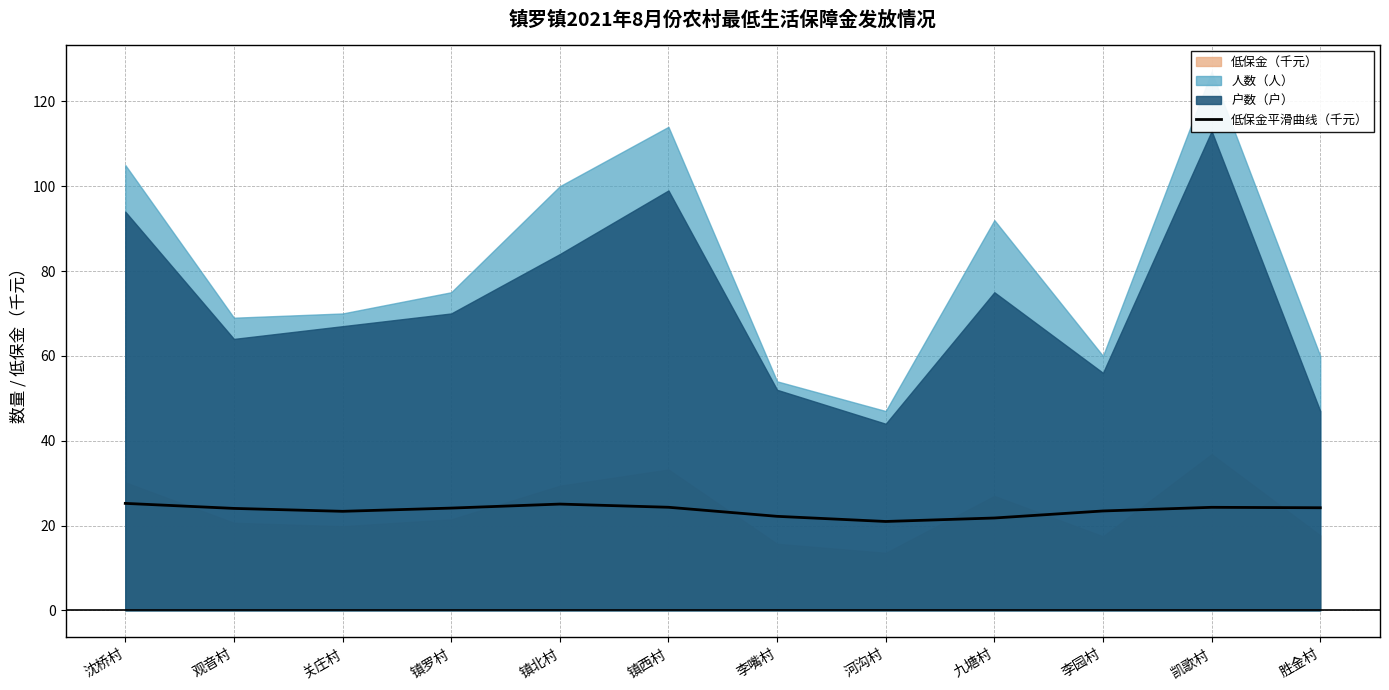

What is the difference between the second highest and minimum values?

4.1